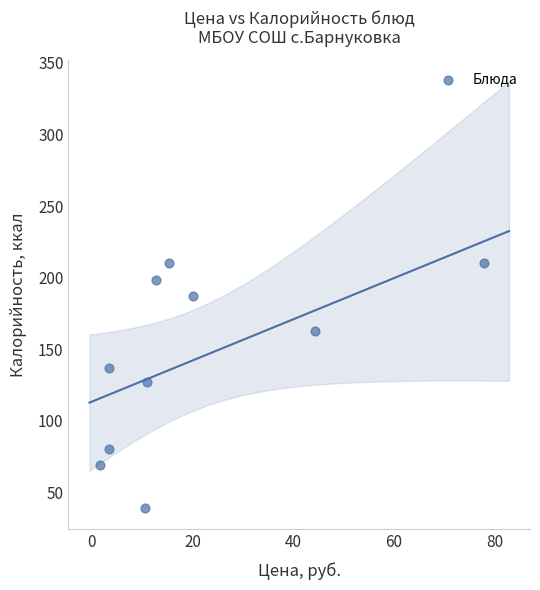

What is the range of Y values (max minus min)?

171.4